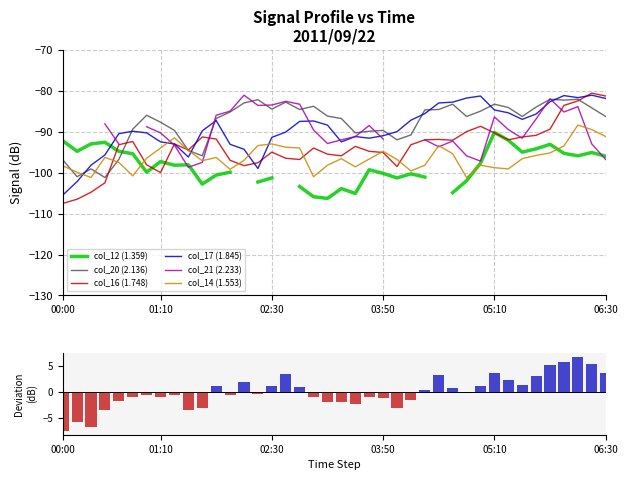

Which category has the lowest value in the col_14 (1.553) series?

2011/09/22 00:20